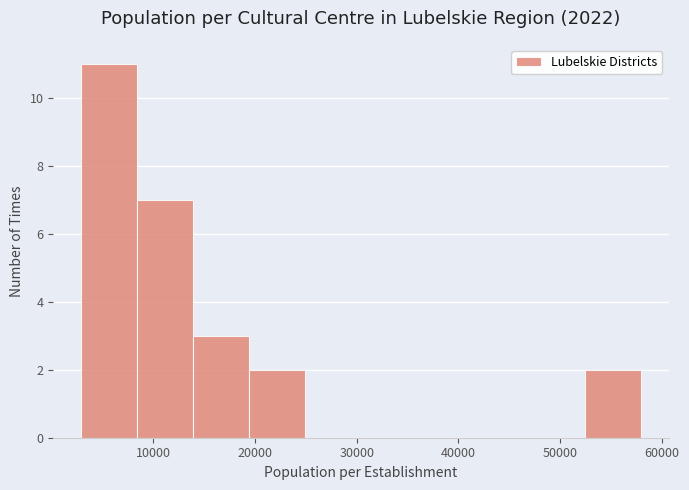

Over which range of the x-axis is the bar tallest?

3000 to 8000